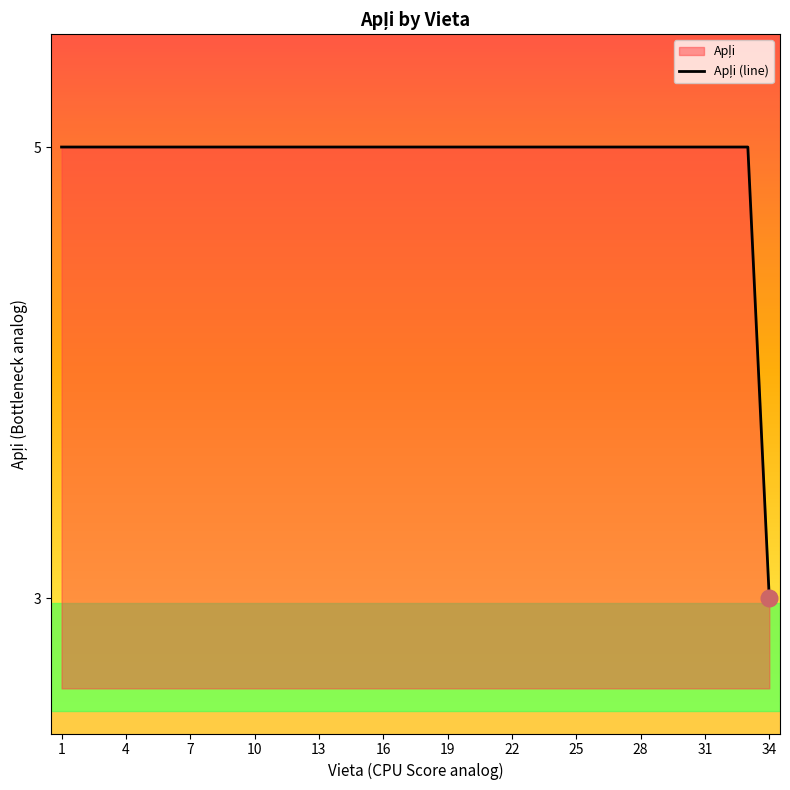

What is the greatest value displayed?

5